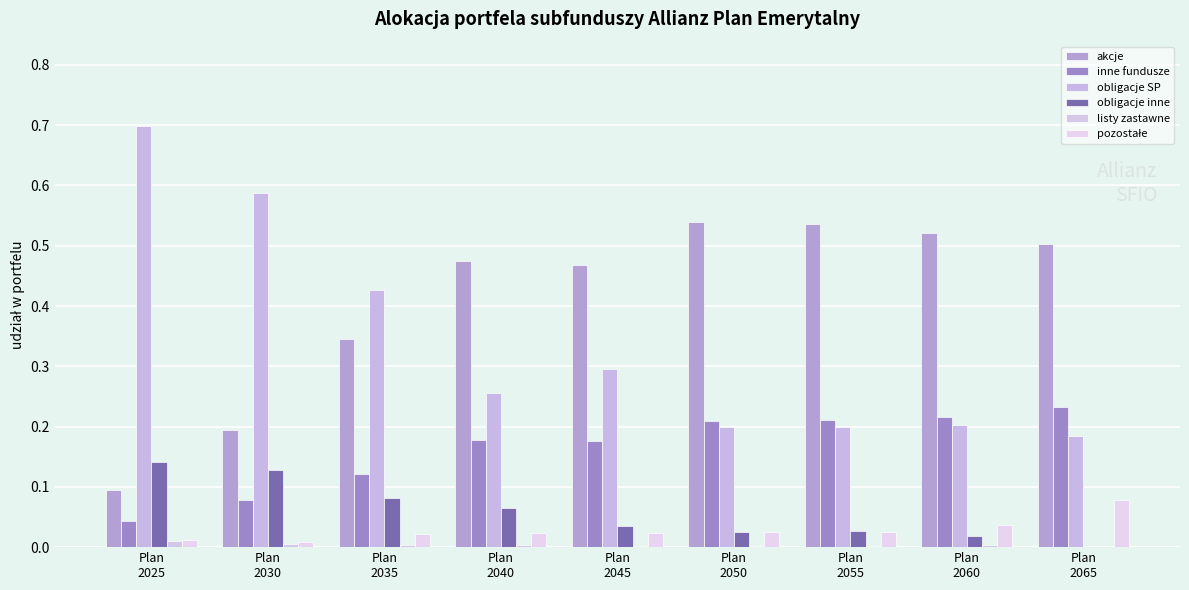

What is the spread (max minus min) of values at Plan
2040?

0.5